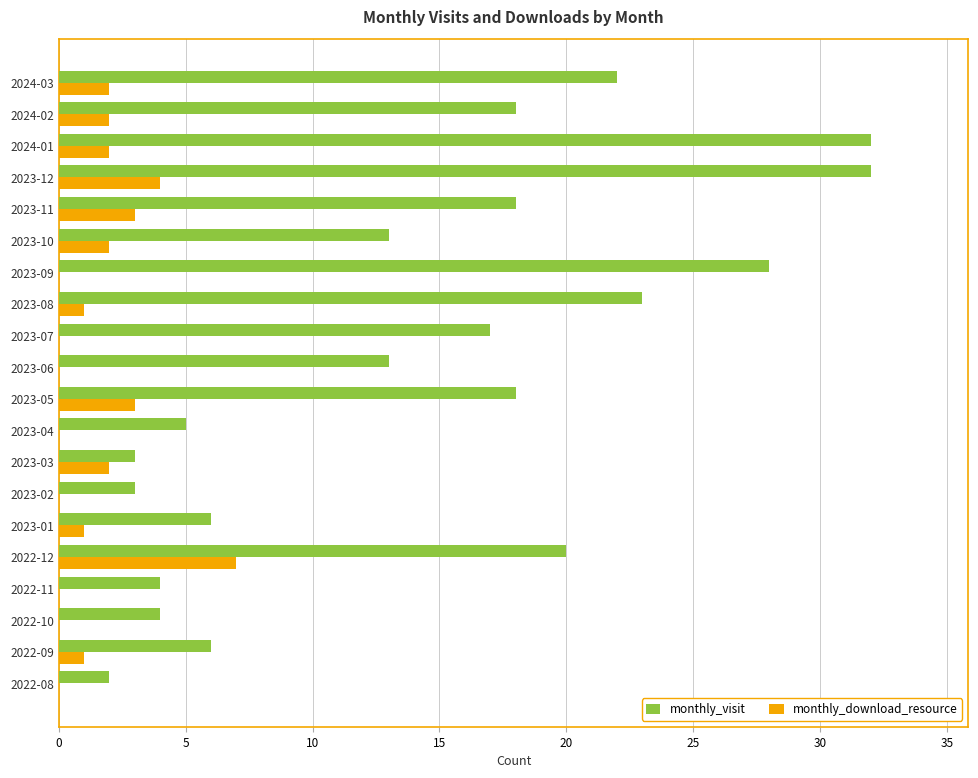

What is the total value across all series at 2023-08?

24